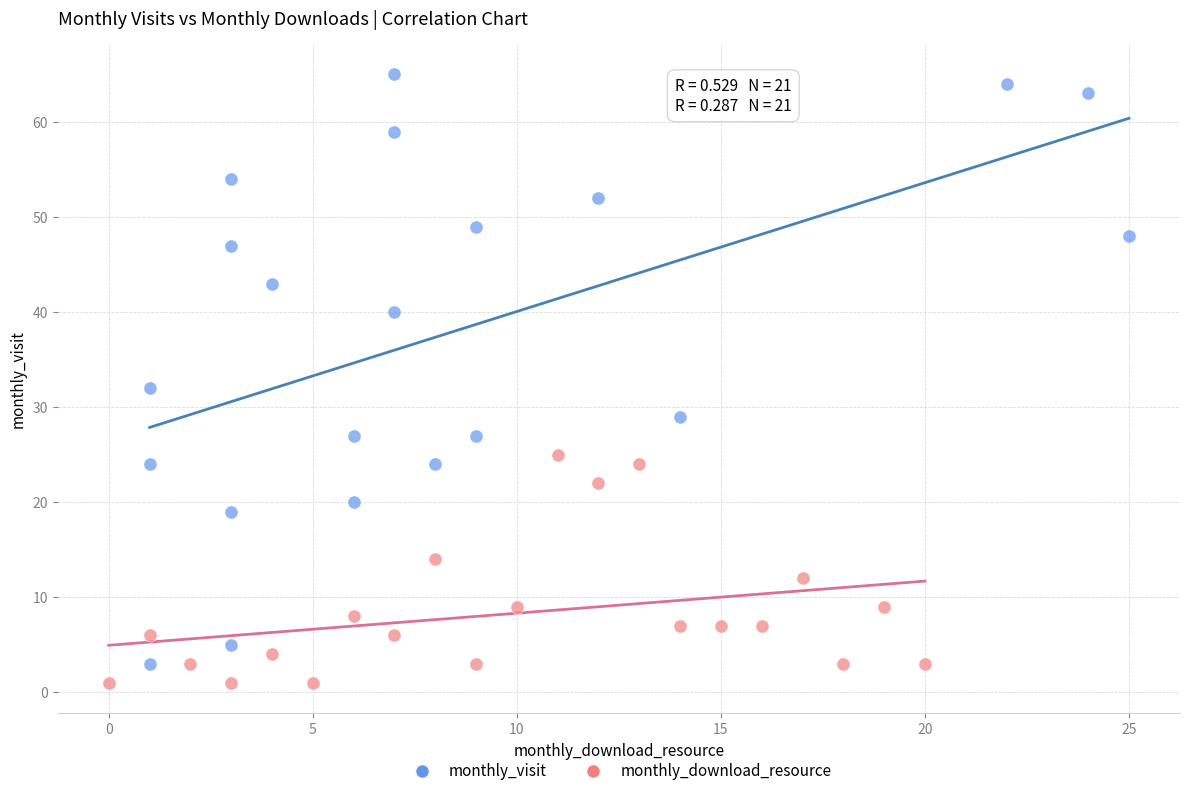

Which series has the widest spread of Y values?

monthly_visit